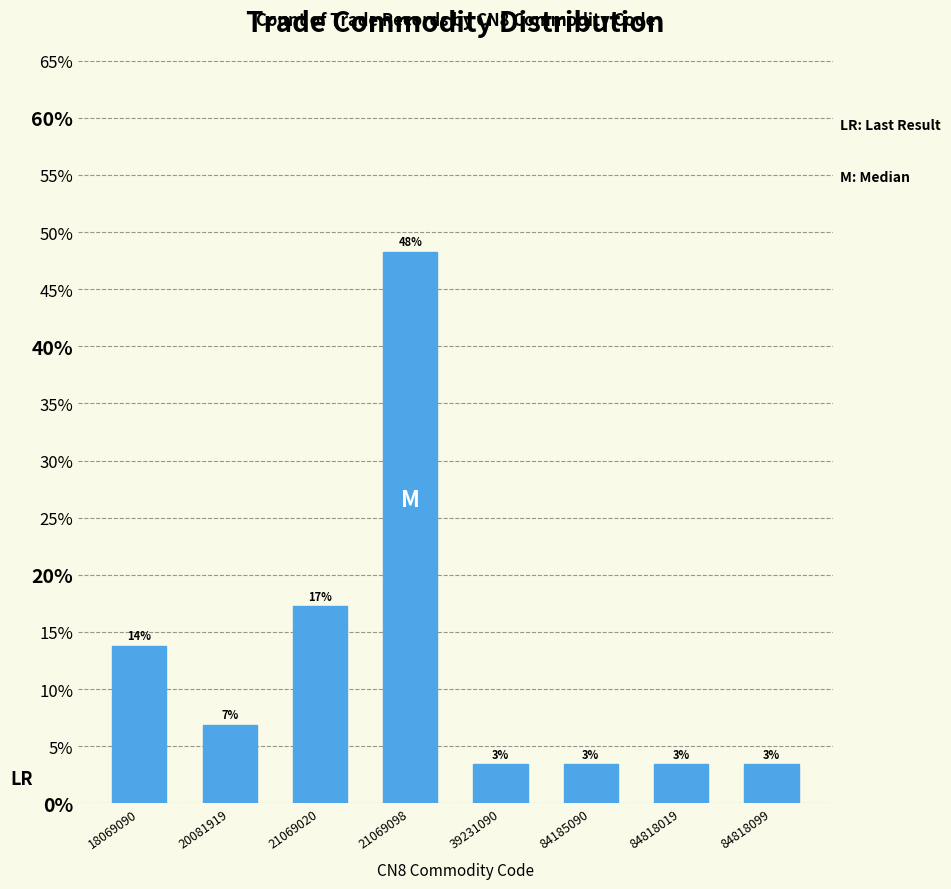

Are the bars horizontal?

No